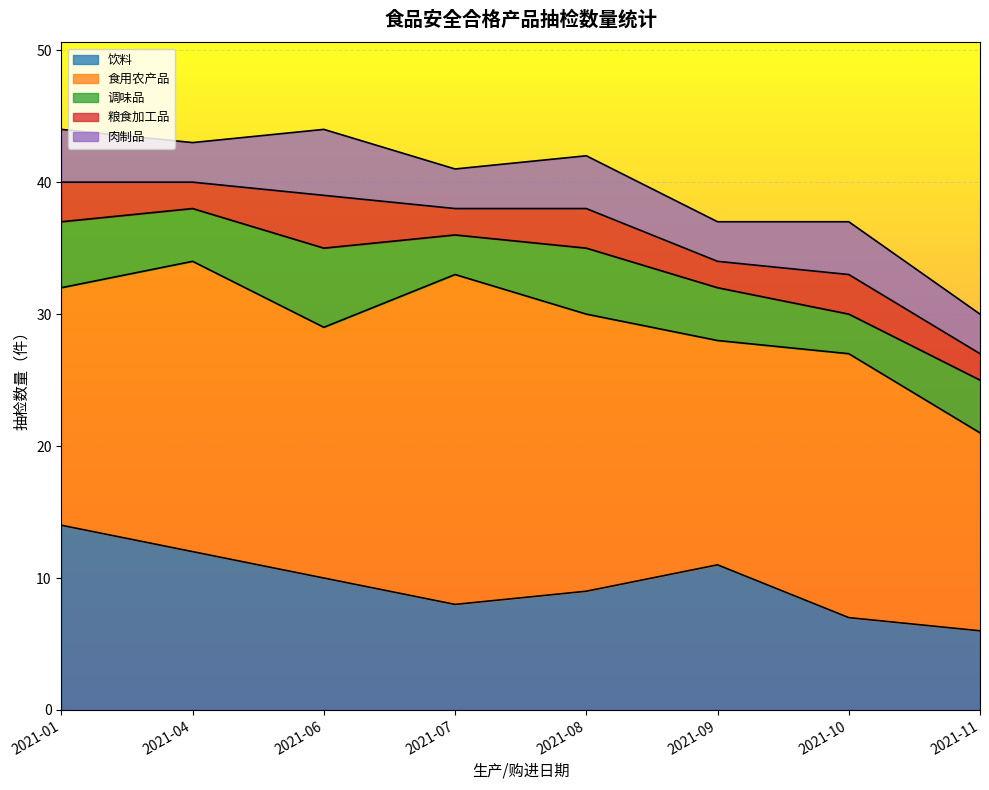

What is the sum of the 肉制品 values at 2021-11 and 2021-09?

6